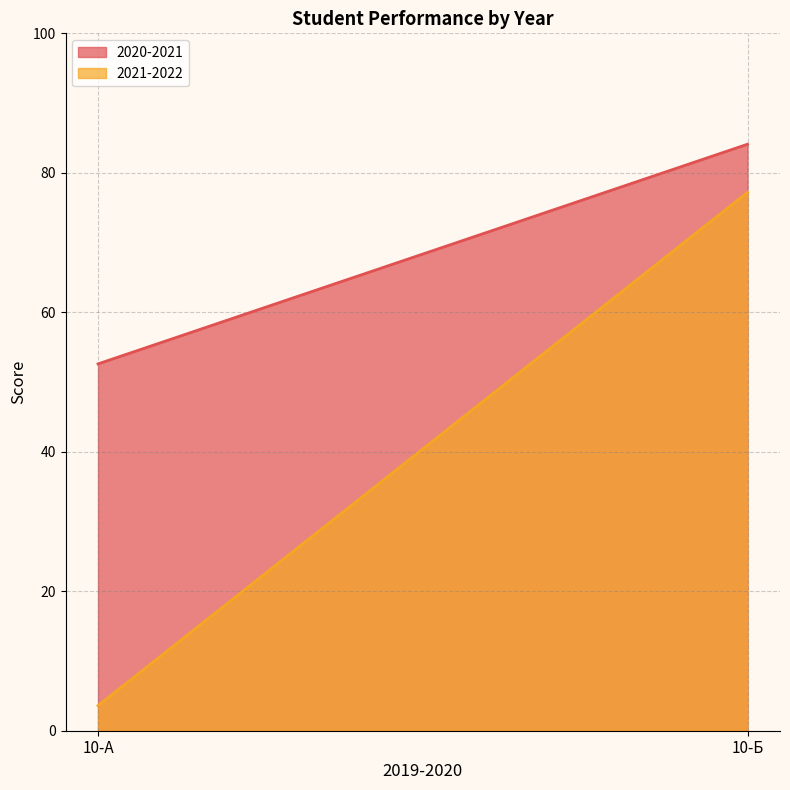

Where does the 2021-2022 series first go above 77?

10-Б